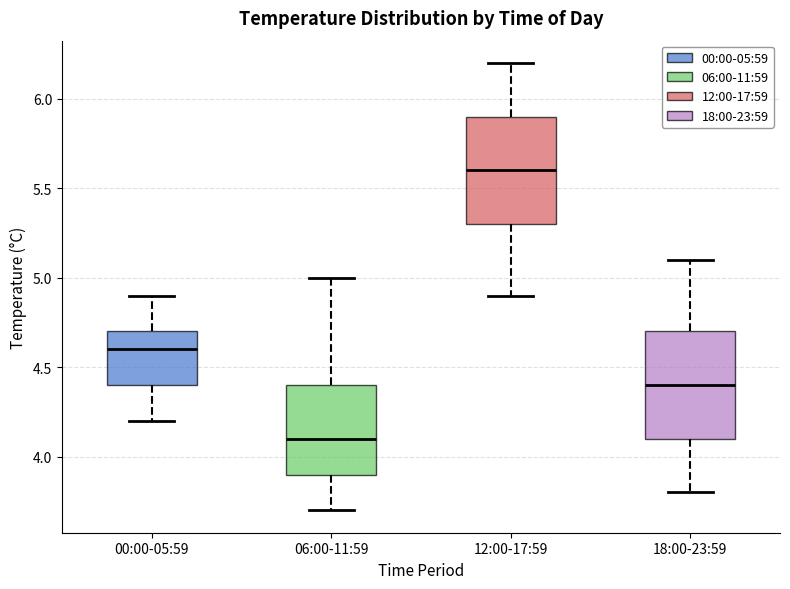

Which box's median line is the lowest?

06:00-11:59